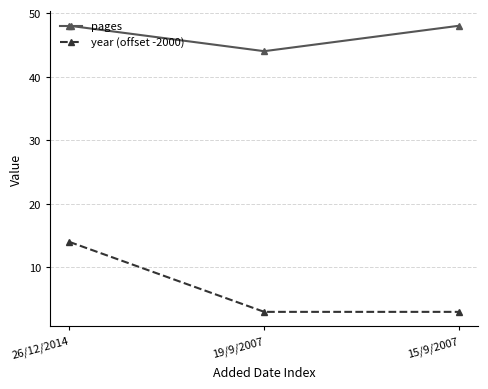

Read the year (offset -2000) value at 19/9/2007.

3